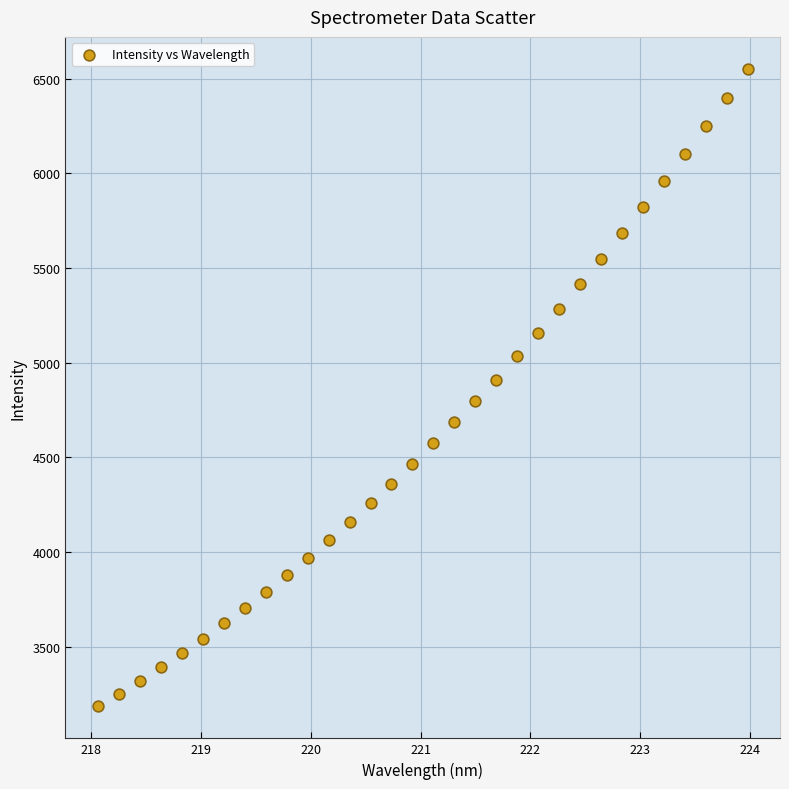

What is the range of X values (max minus min)?

5.9